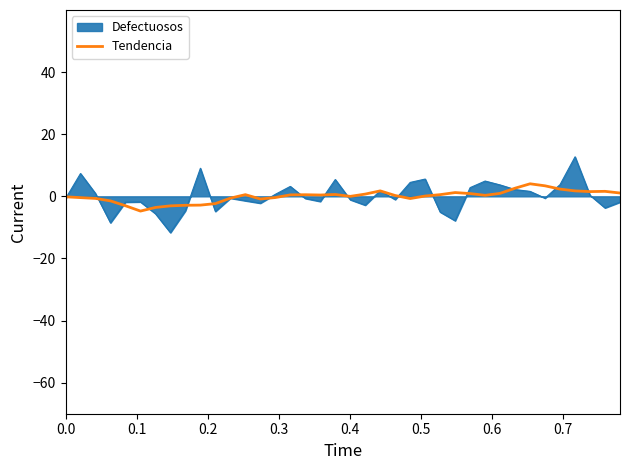

Rank the series by their maximum value, from lowest to highest.

Tendencia, Defectuosos